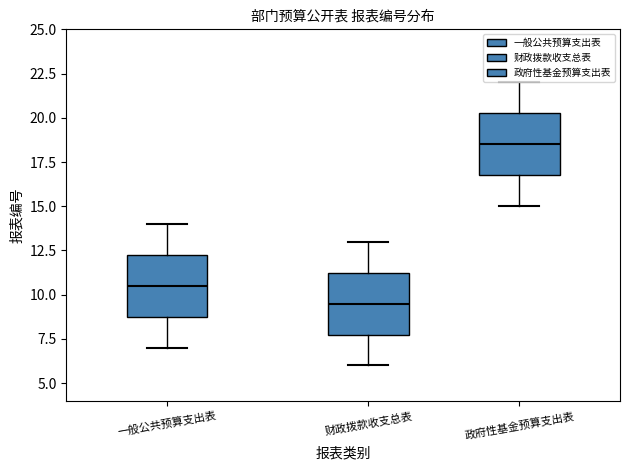

Which box's median line is the lowest?

财政拨款收支总表